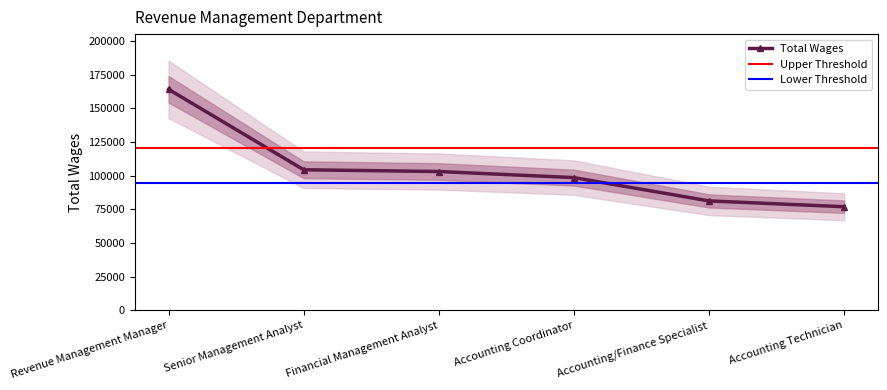

Rank the categories by value from highest to lowest.

Revenue Management Manager, Senior Management Analyst, Financial Management Analyst, Accounting Coordinator, Accounting/Finance Specialist, Accounting Technician